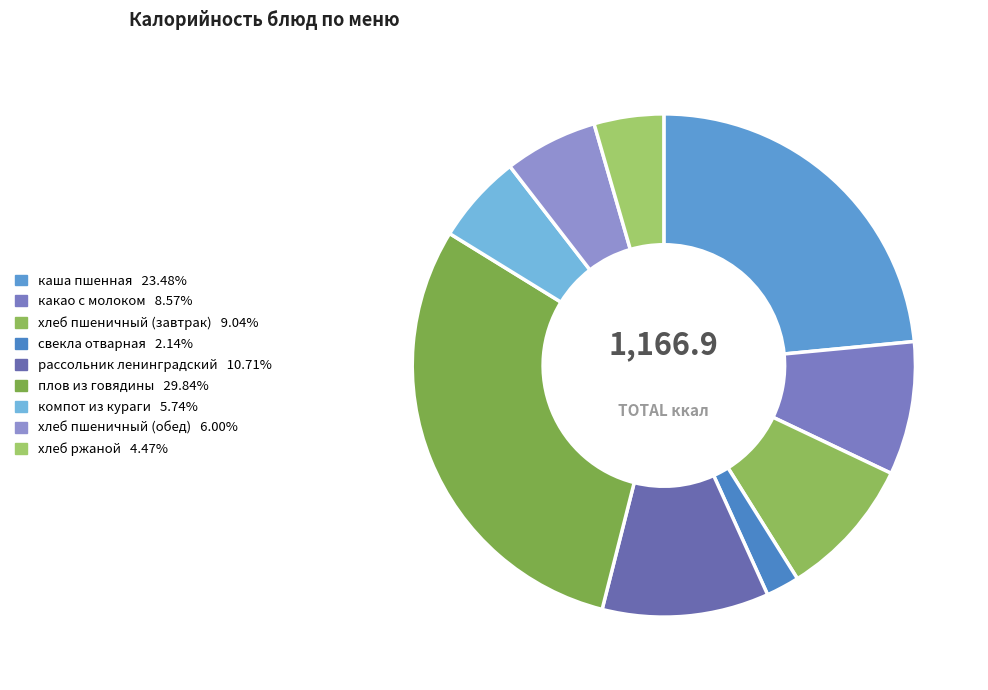

Is хлеб пшеничный (завтрак) the majority of the pie?

No